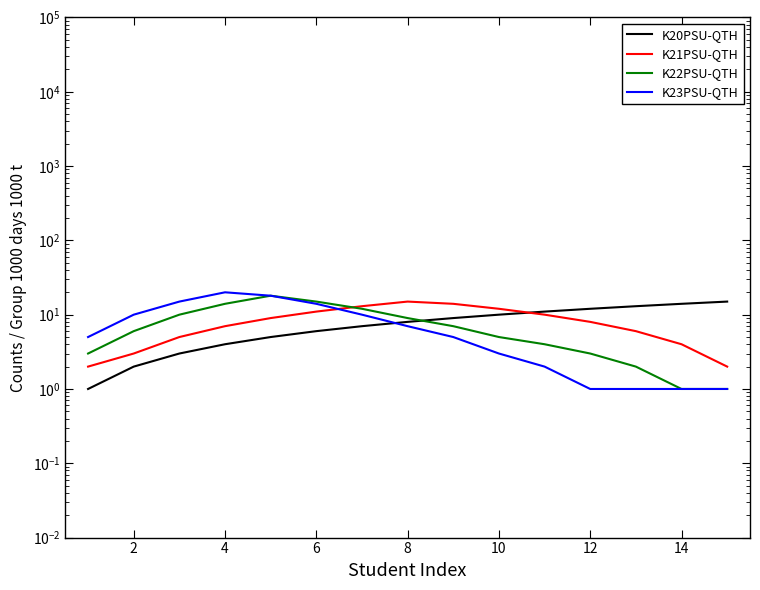

How many lines are shown in the chart?

4